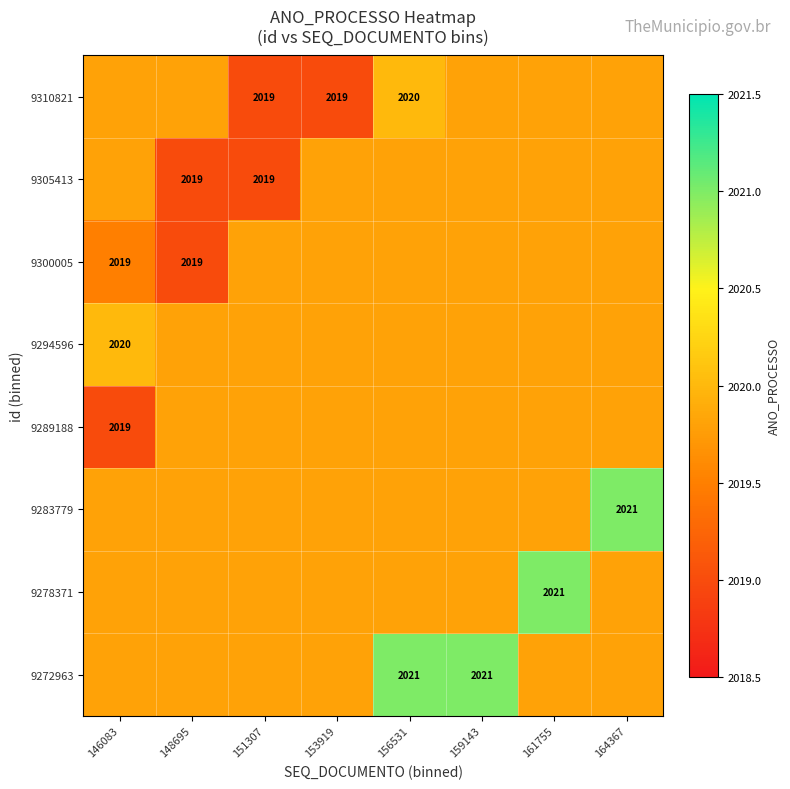

Which series has the largest total across all categories?

9272963